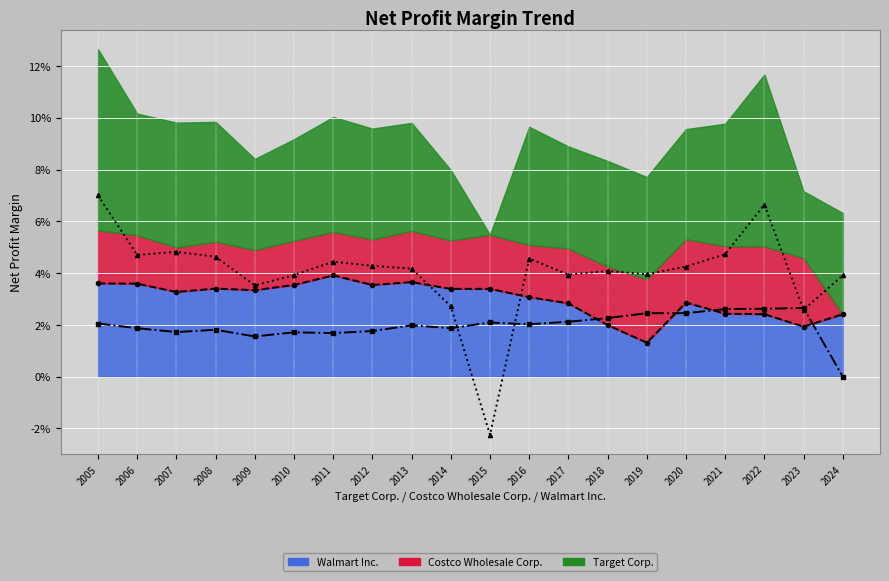

List the labels in order of Costco Wholesale Corp. (line) value, smallest first.

2024, 2009, 2011, 2010, 2007, 2012, 2008, 2006, 2014, 2013, 2016, 2005, 2015, 2017, 2018, 2019, 2020, 2021, 2022, 2023